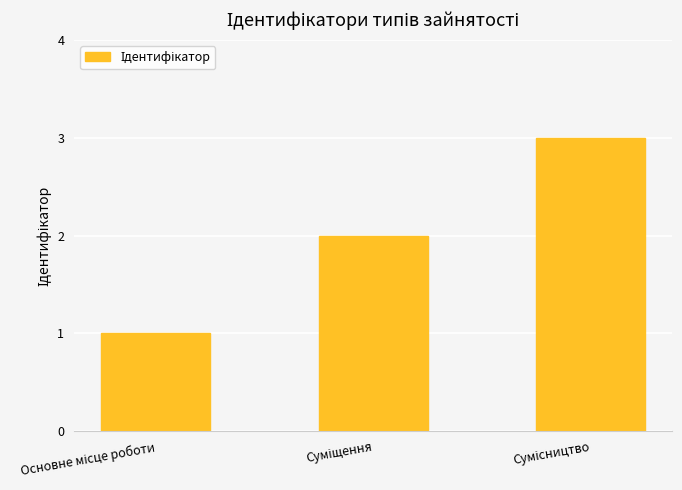

What is the sum of all values?

6